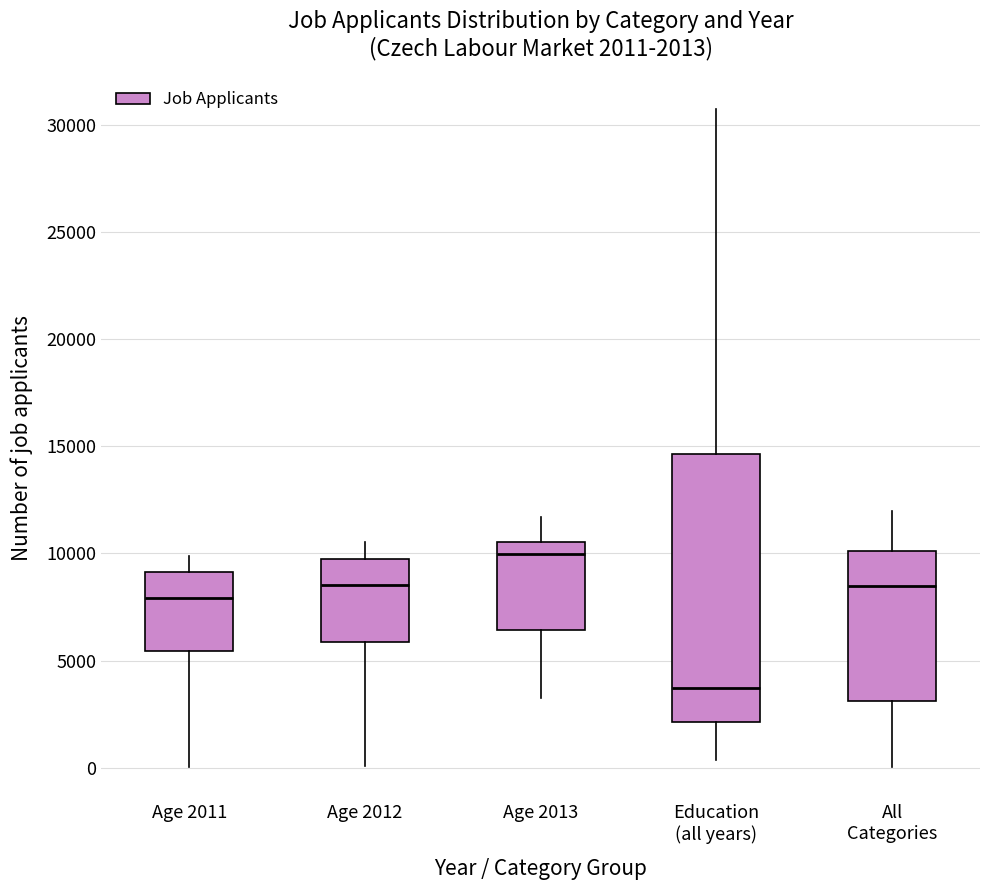

Which box's median line is the lowest?

Education (all years)